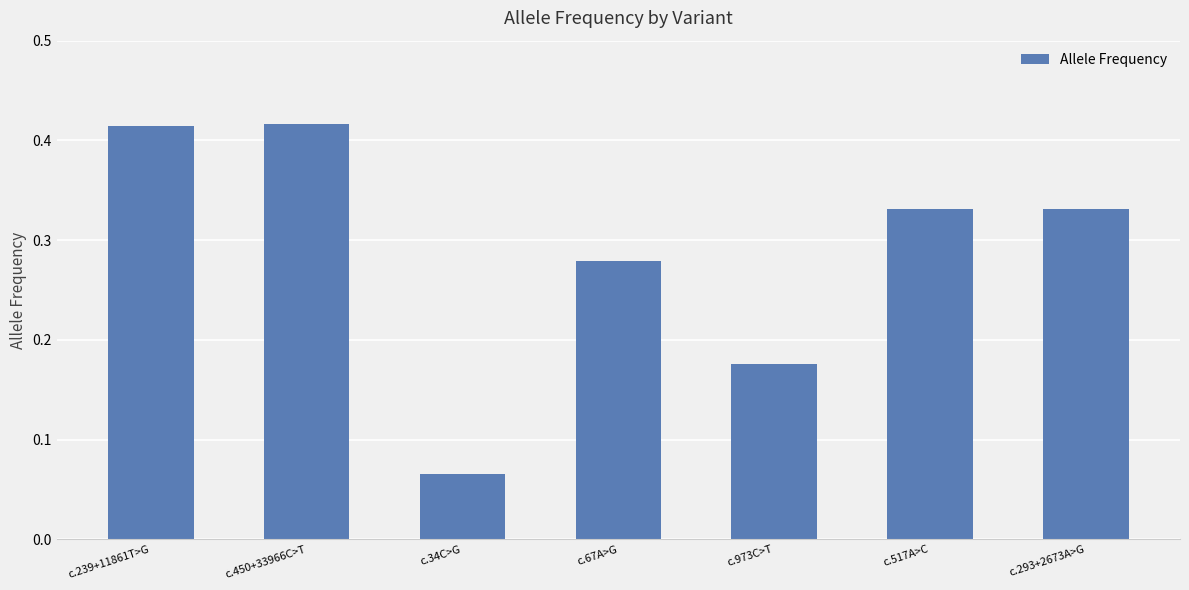

What position from the left is c.517A>C?

6